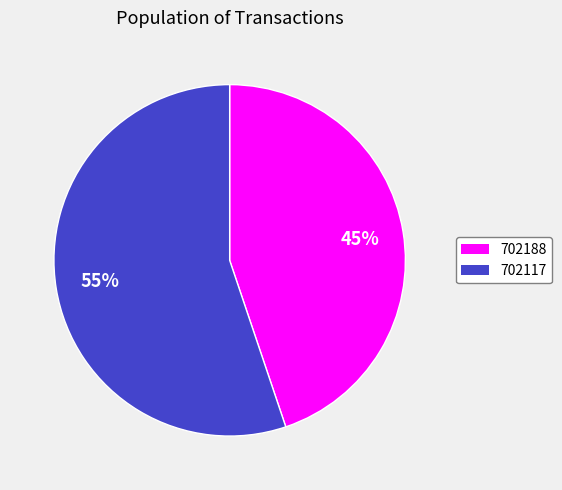

Is the sum of 702117 and 702188 greater than half?

Yes